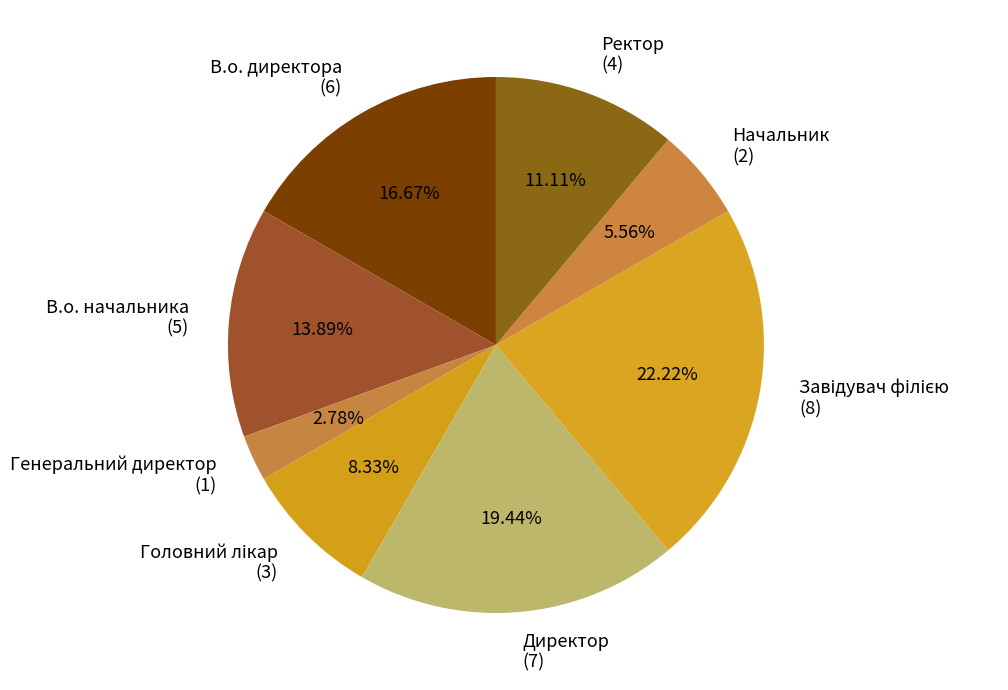

What portion of the pie excludes Директор?

80.6%